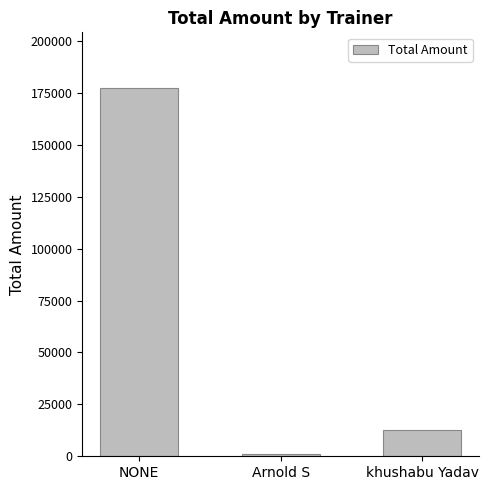

Where is the data nearest to the value 89236?

khushabu Yadav